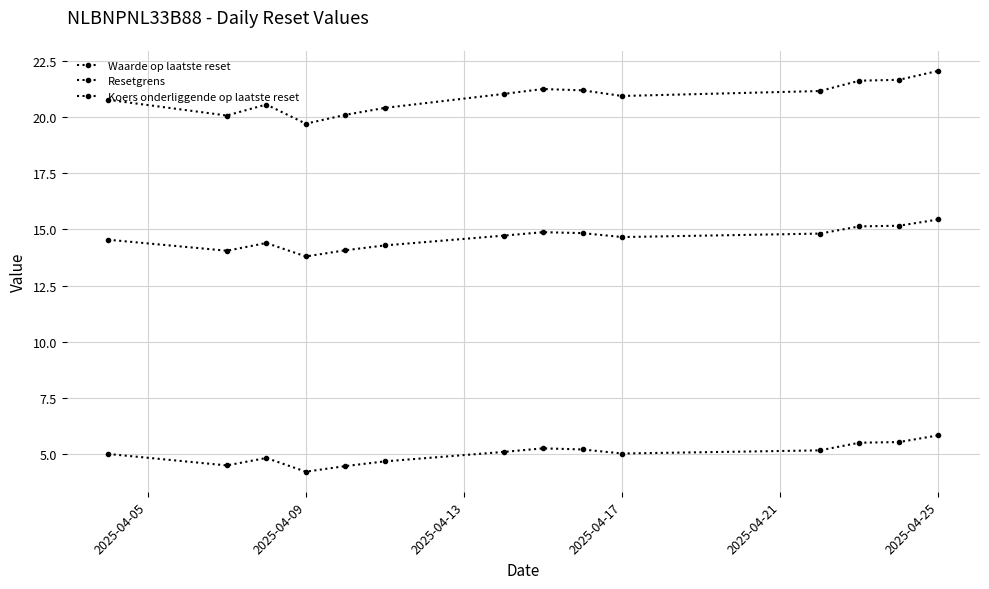

How many lines are shown in the chart?

3